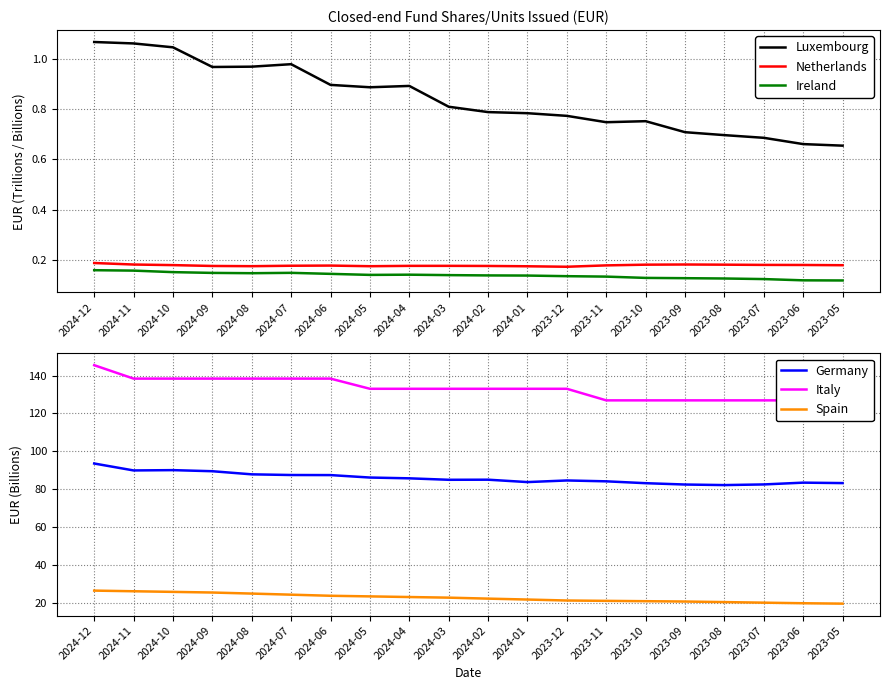

True or false: Netherlands and Spain cross at least once.

False